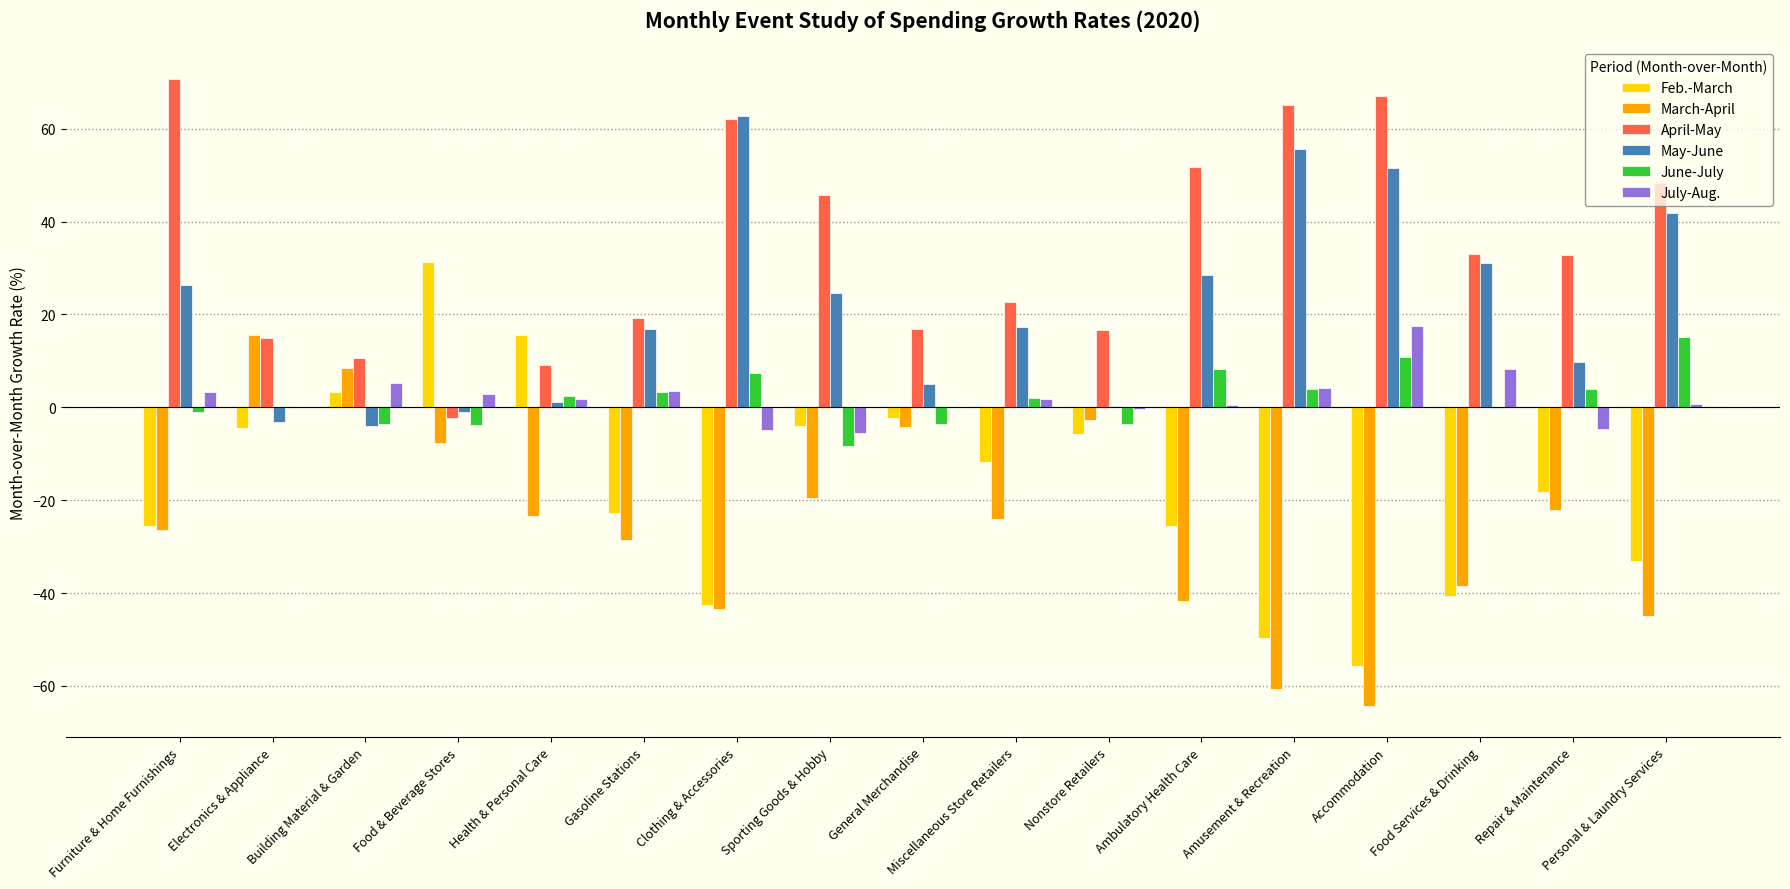

What is the sum of all June-July values?

33.0